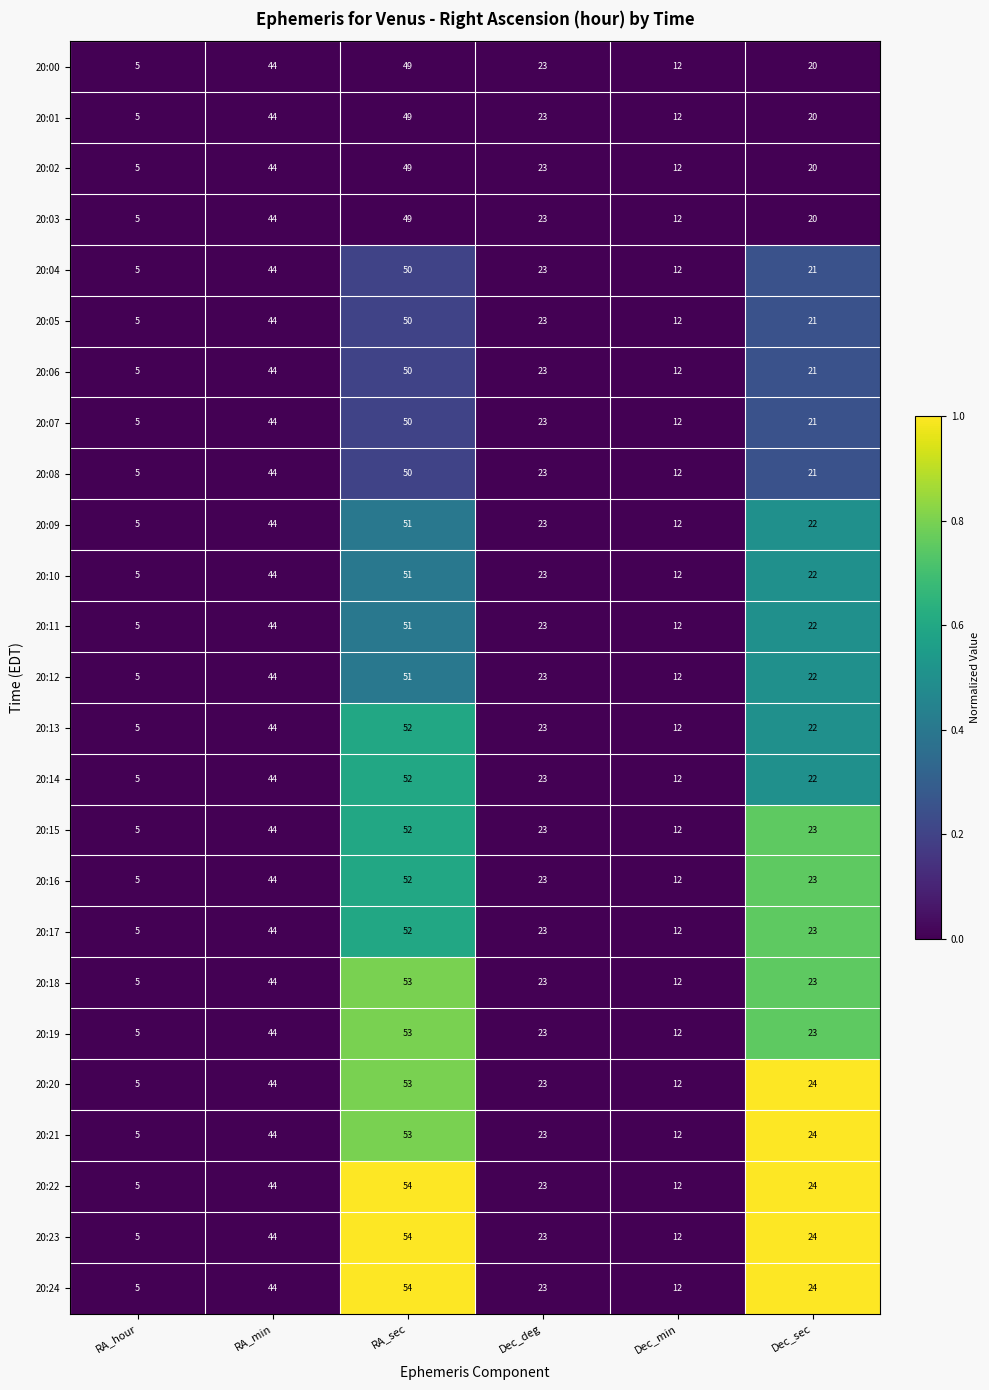

Count the number of categories in the chart.

6